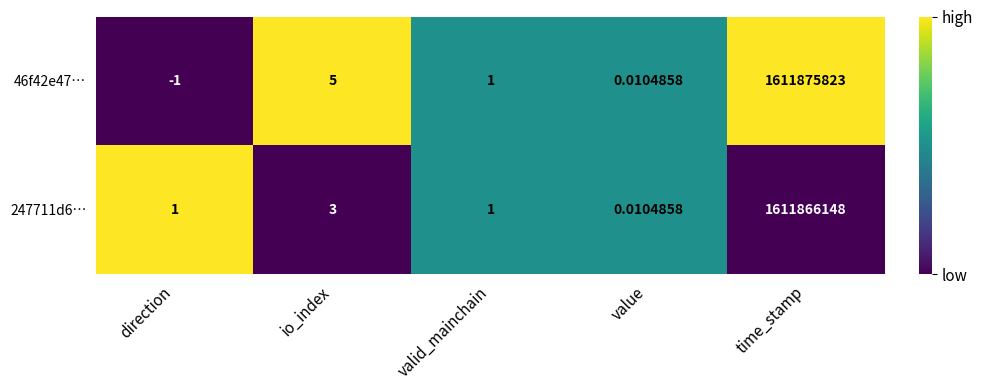

At which category does the chart reach its peak across all series?

time_stamp